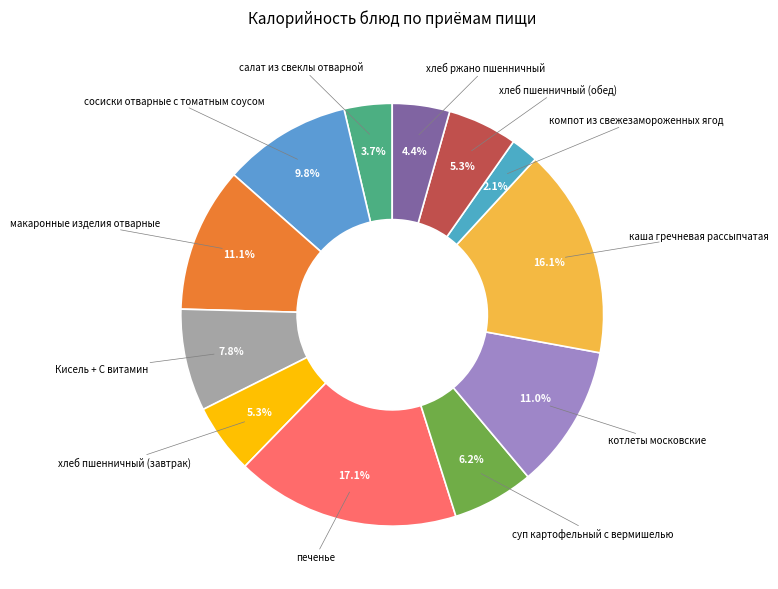

Which category has the biggest portion of the pie?

печенье